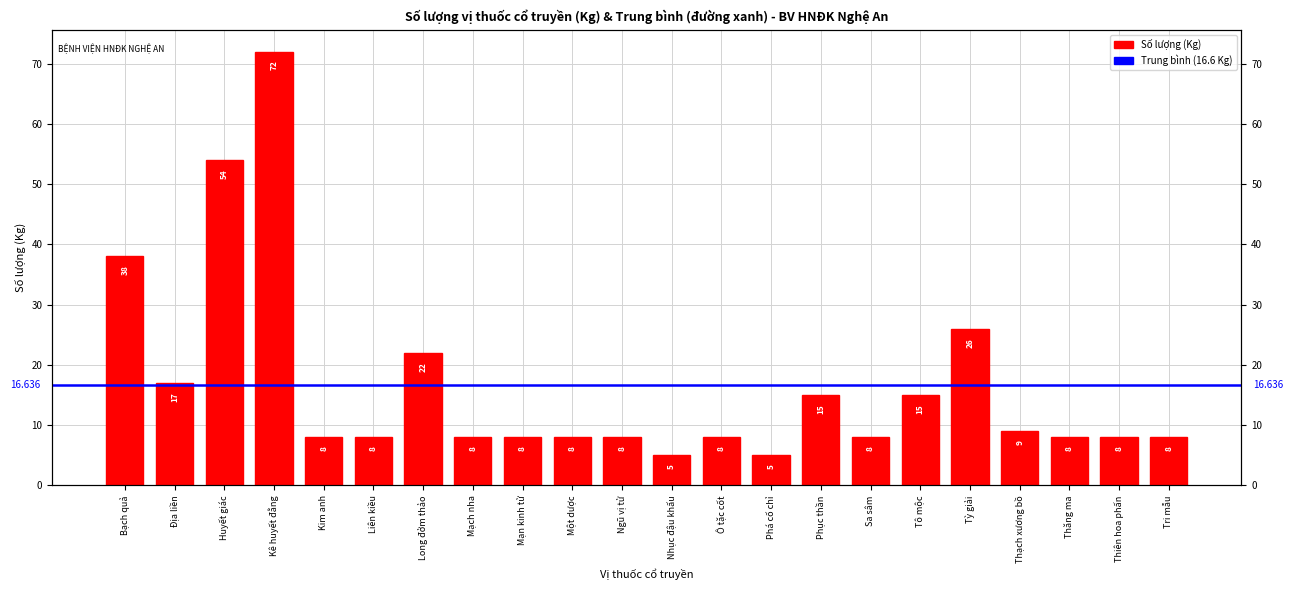

What is the difference between the values at Long đởm thảo and Nhục đậu khấu?

17